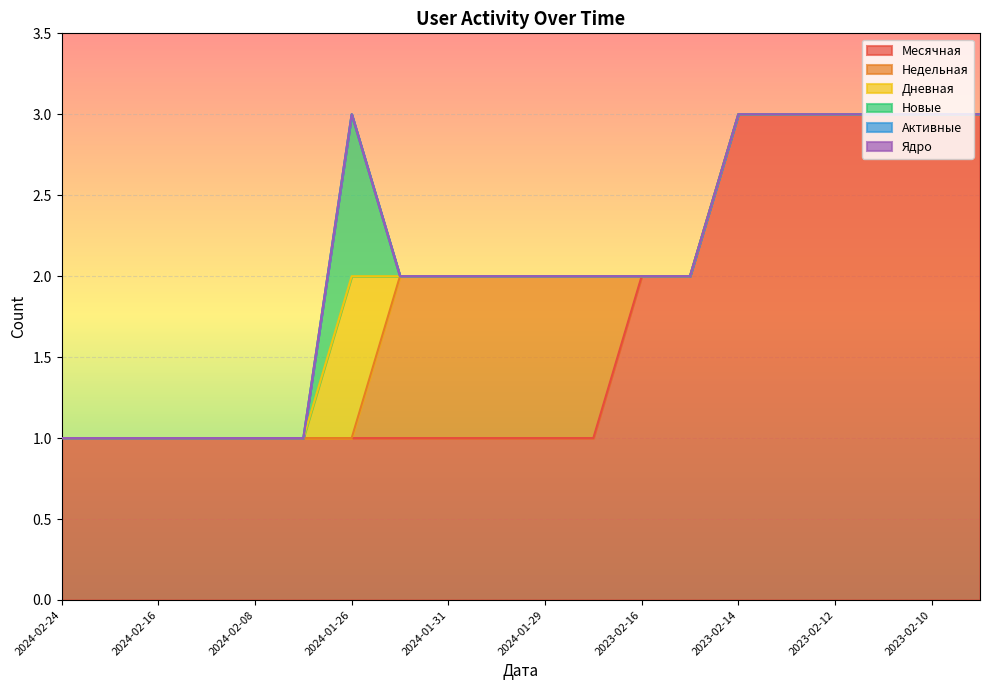

Count the number of categories in the chart.

20